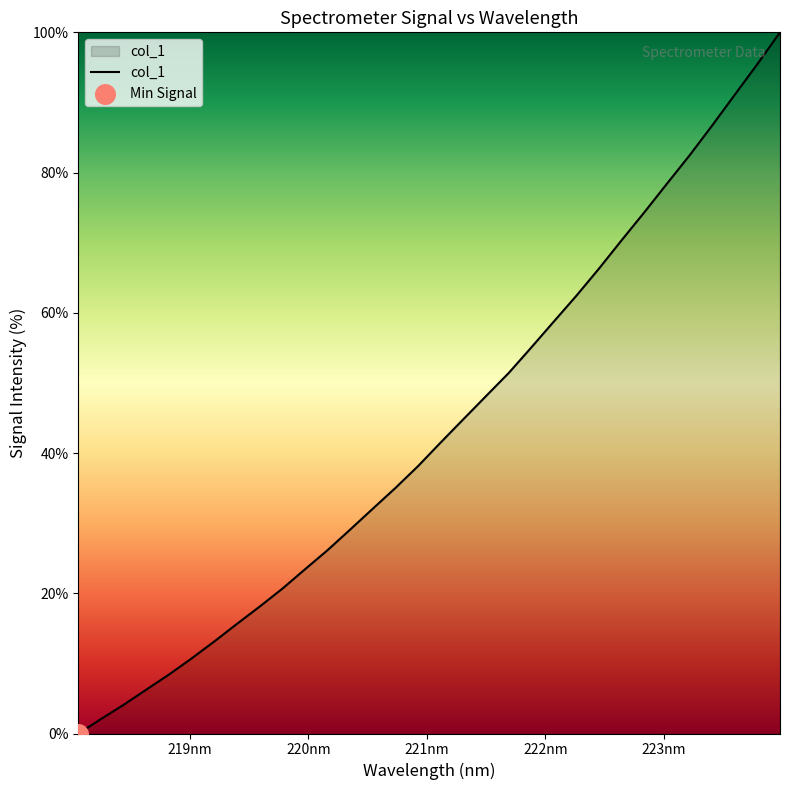

What is the difference between the maximum and minimum values?

100.0